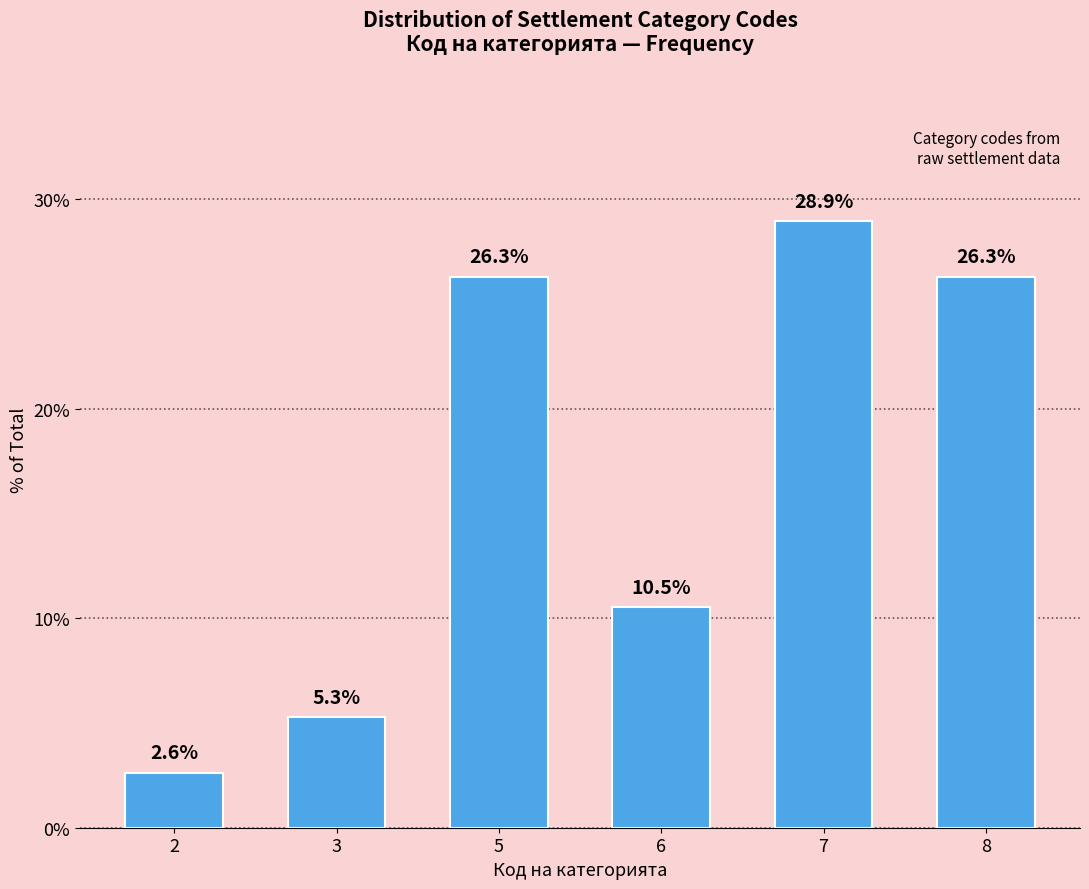

Which label corresponds to the smallest value in the chart?

2